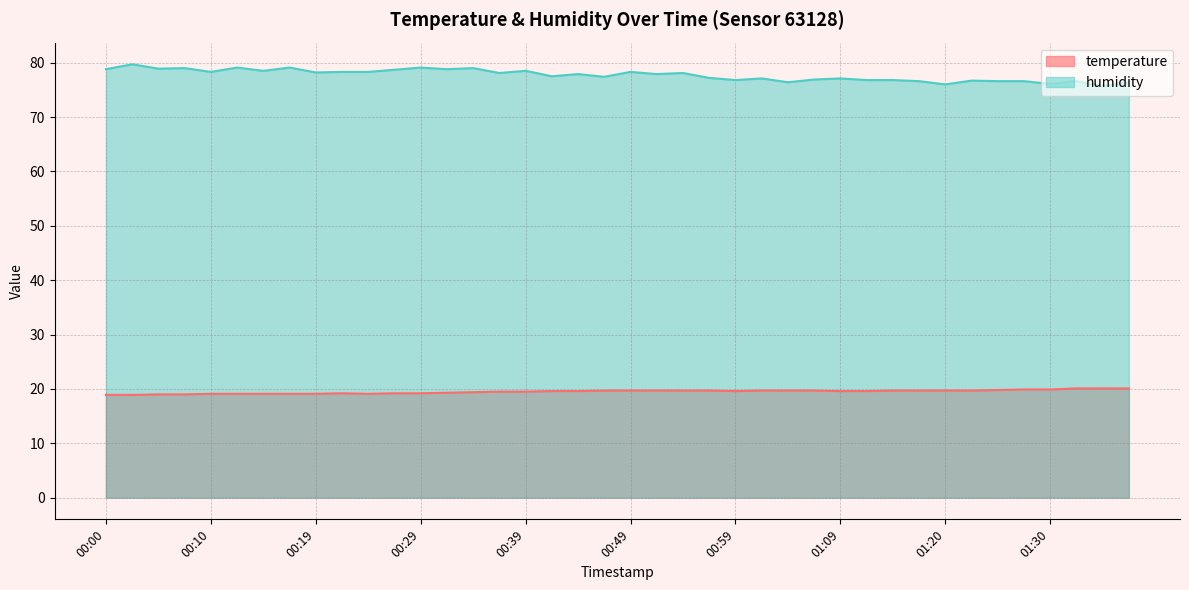

What is the value of the humidity point at the 7th from the left?

78.5